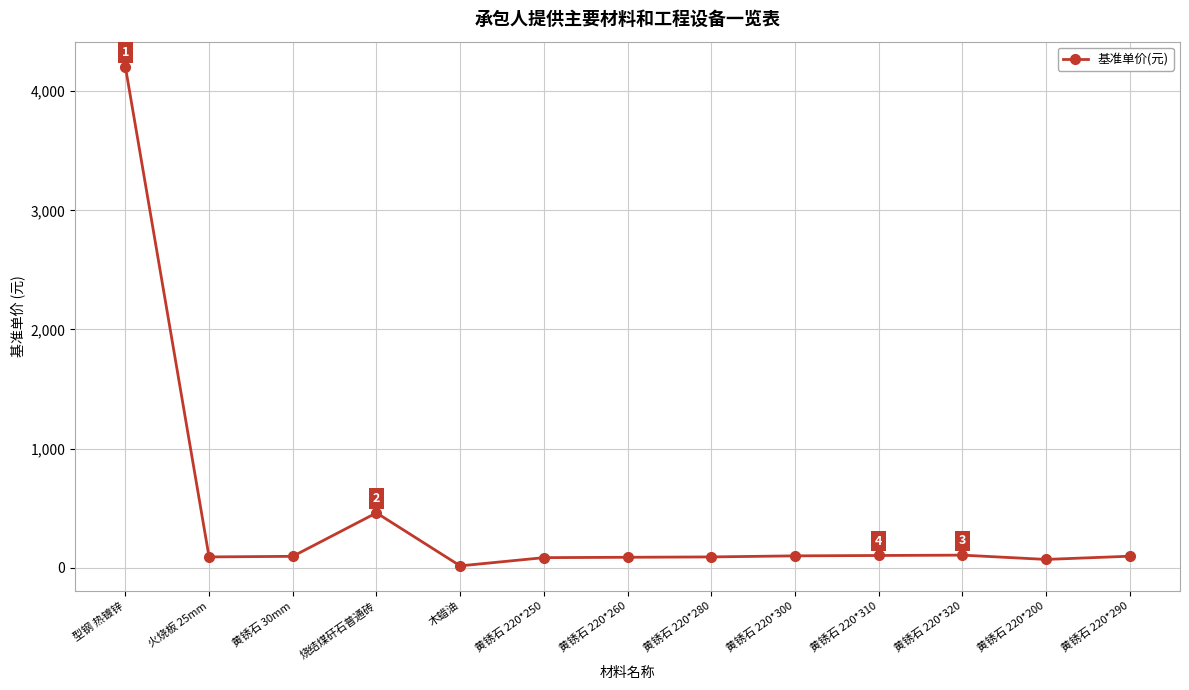

Does the chart display data point markers on the line(s)?

Yes